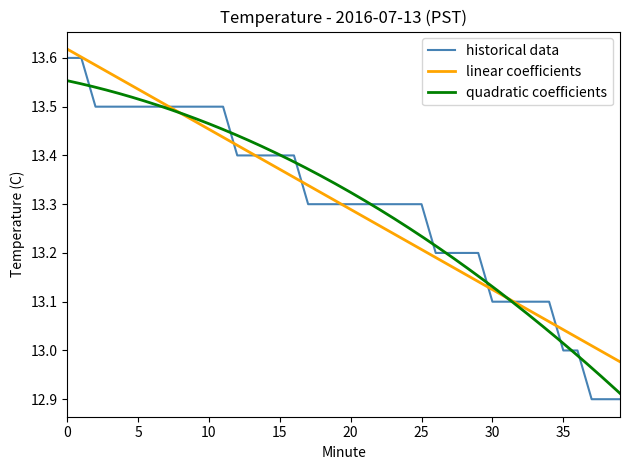

Reading left to right, transcribe all the data shown in this chart.

13.6	13.6	13.5	13.5	13.5	13.5	13.5	13.5	13.5	13.5	13.5	13.5	13.4	13.4	13.4	13.4	13.4	13.3	13.3	13.3	13.3	13.3	13.3	13.3	13.3	13.3	13.2	13.2	13.2	13.2	13.1	13.1	13.1	13.1	13.1	13.0	13.0	12.9	12.9	12.9